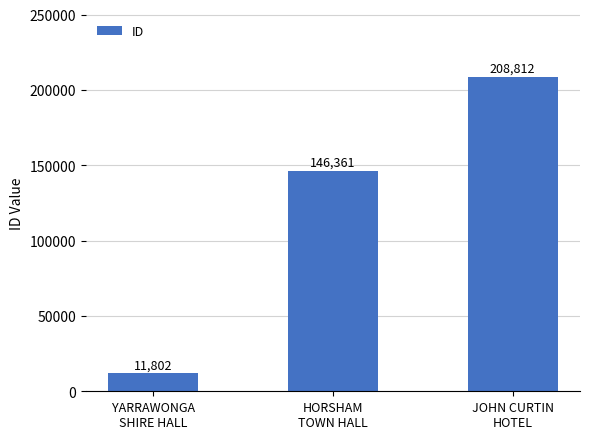

Between HORSHAM
TOWN HALL and YARRAWONGA
SHIRE HALL, which is larger?

HORSHAM
TOWN HALL